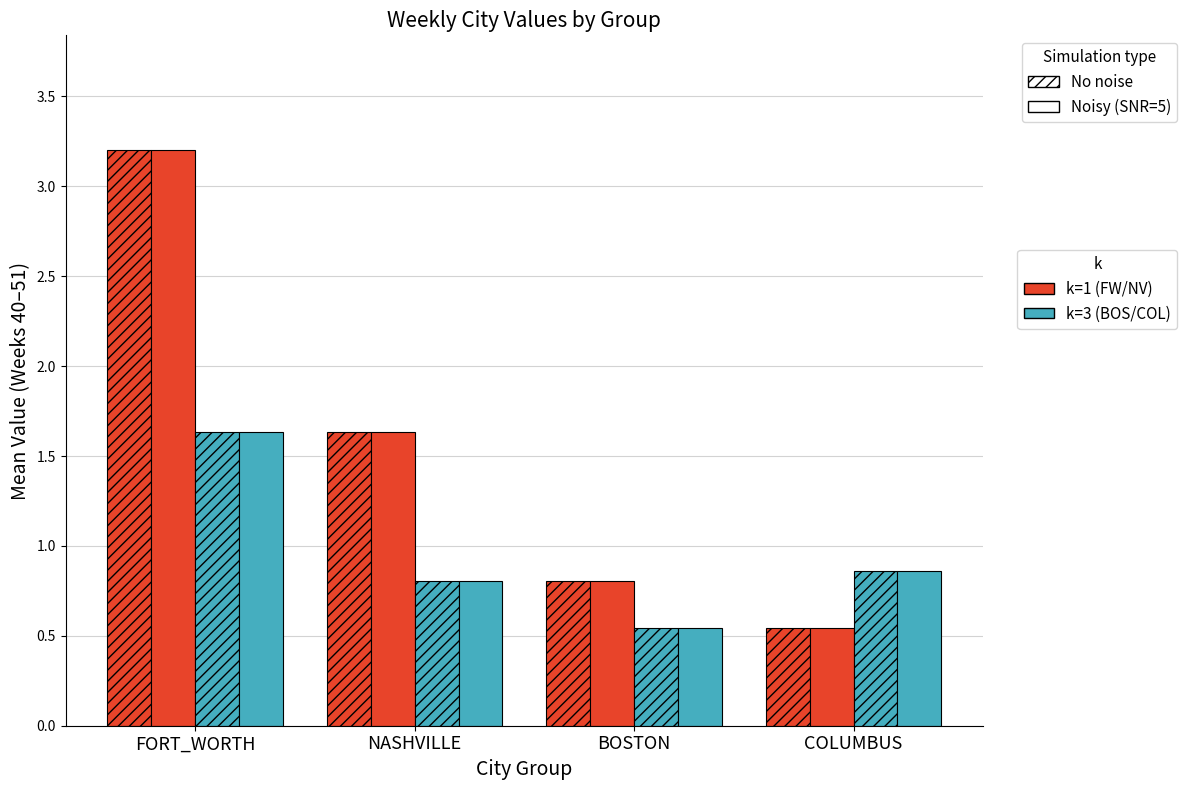

How many bars are there in each group?

4